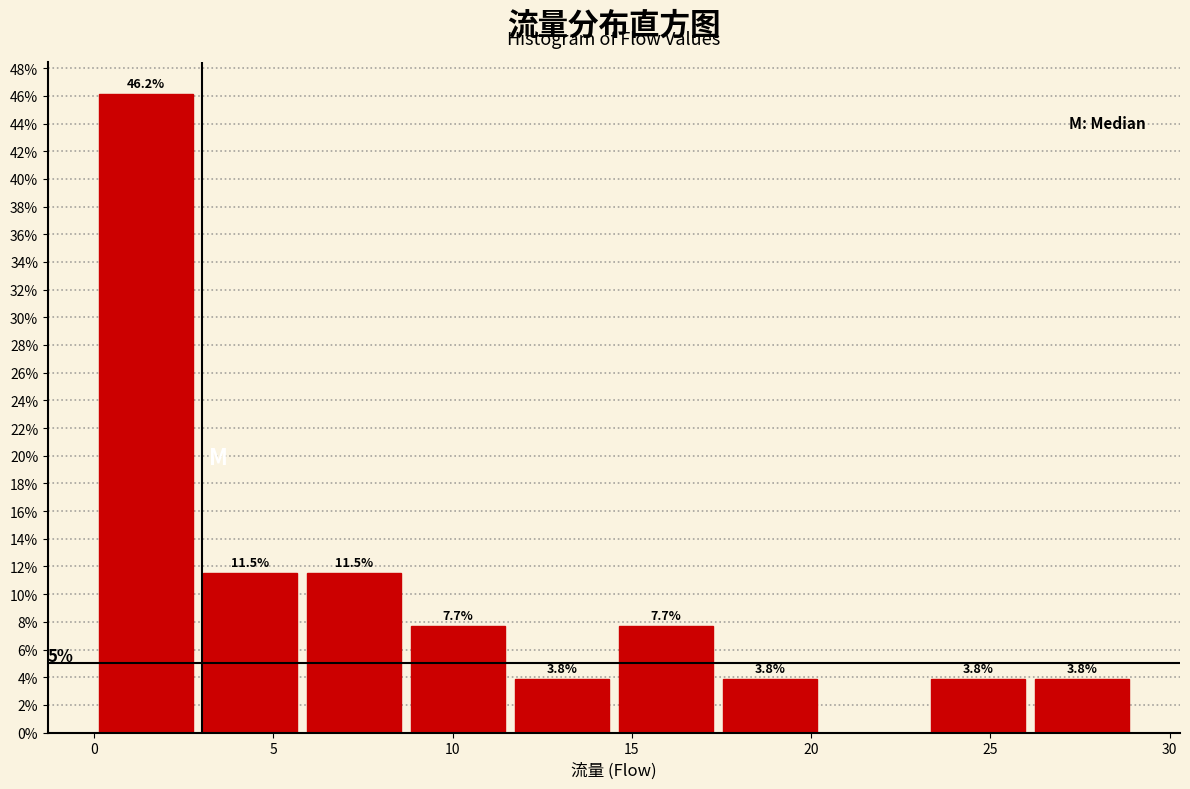

Which range on the x-axis has the tallest bar?

0.0 to 2.9